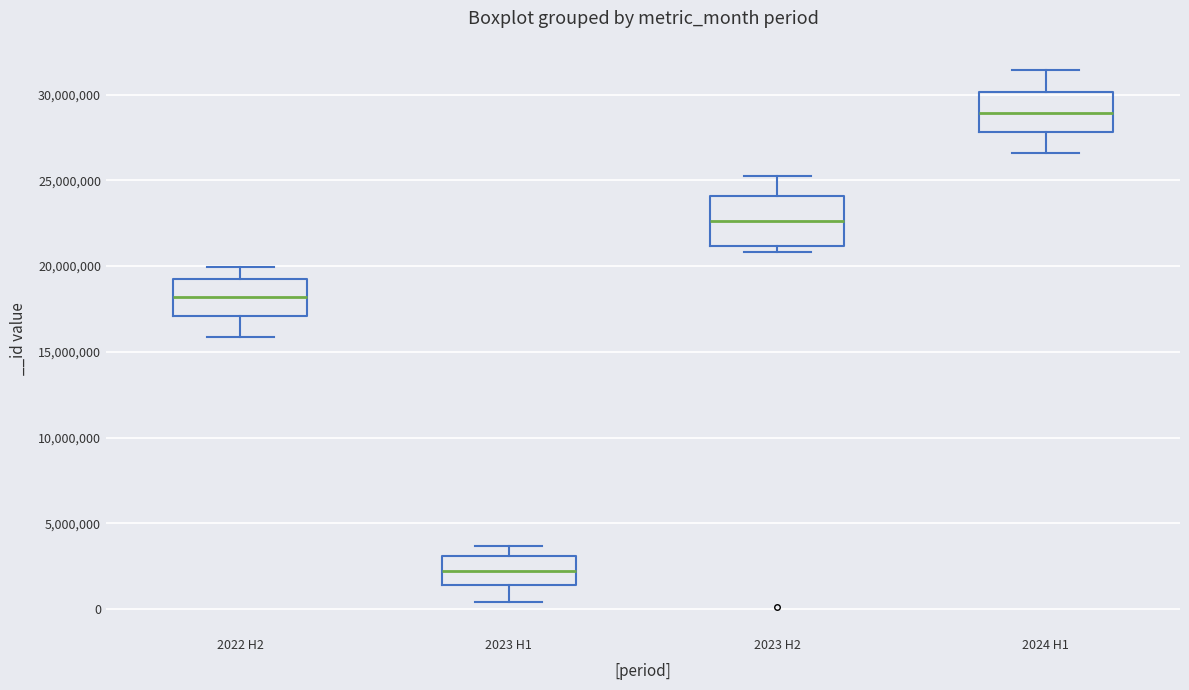

Comparing the boxes themselves (not the whiskers), which one is the tallest?

2023 H2